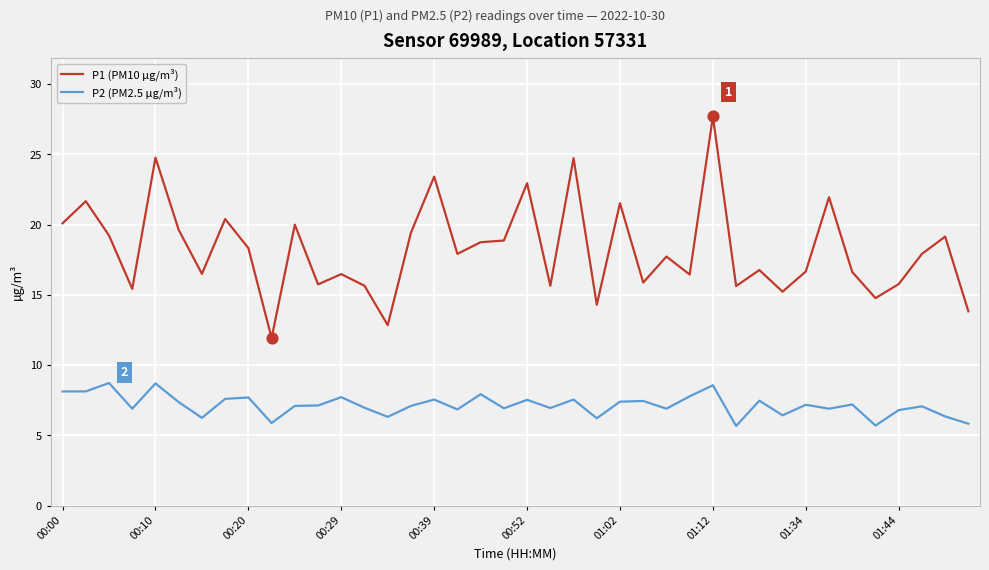

Which series has the largest total across all categories?

P1 (PM10 µg/m³)